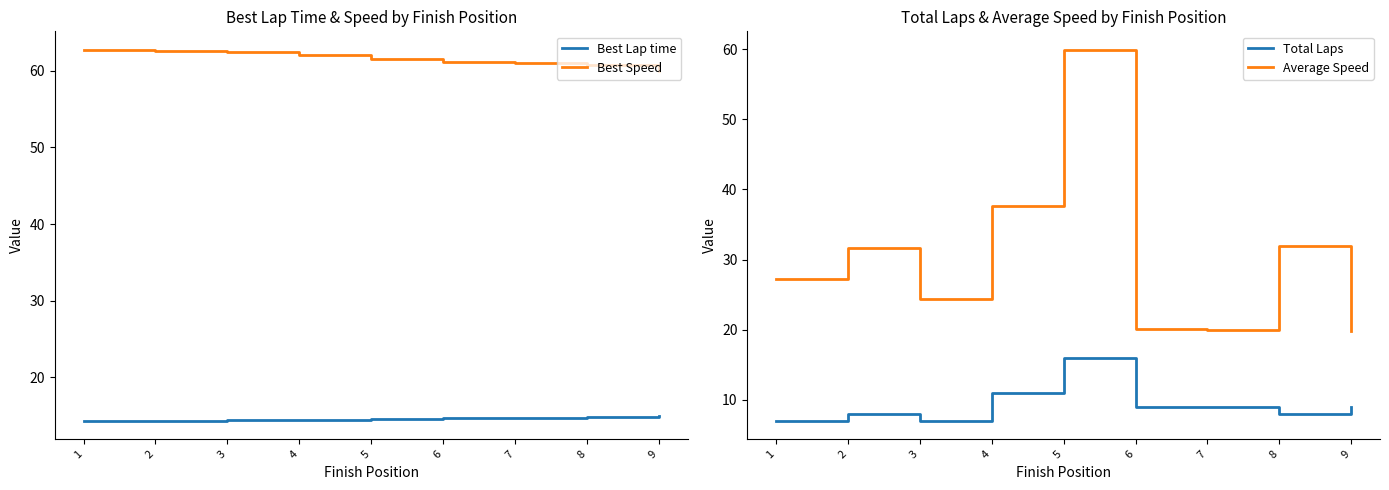

Is it true that Total Laps equals 26.9 at 5?

False